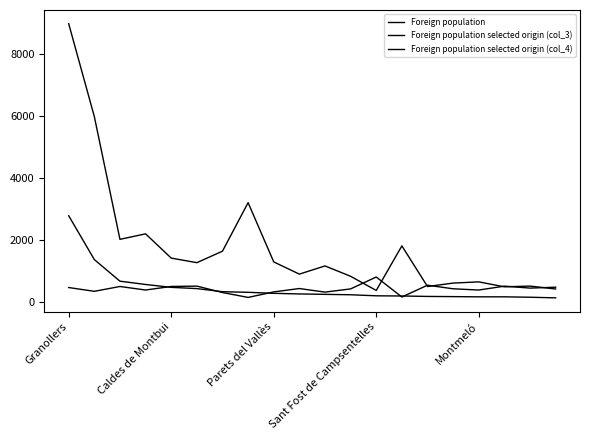

Which series has the largest total across all categories?

Foreign population